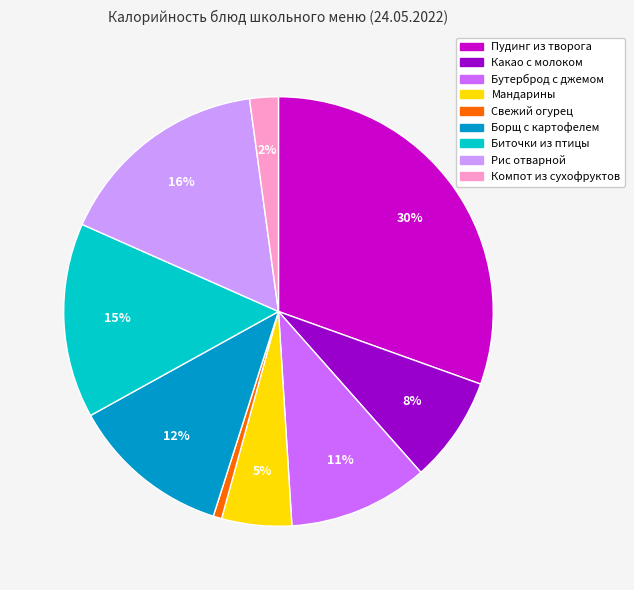

Combined, do Рис отварной and Компот из сухофруктов account for over 50%?

No